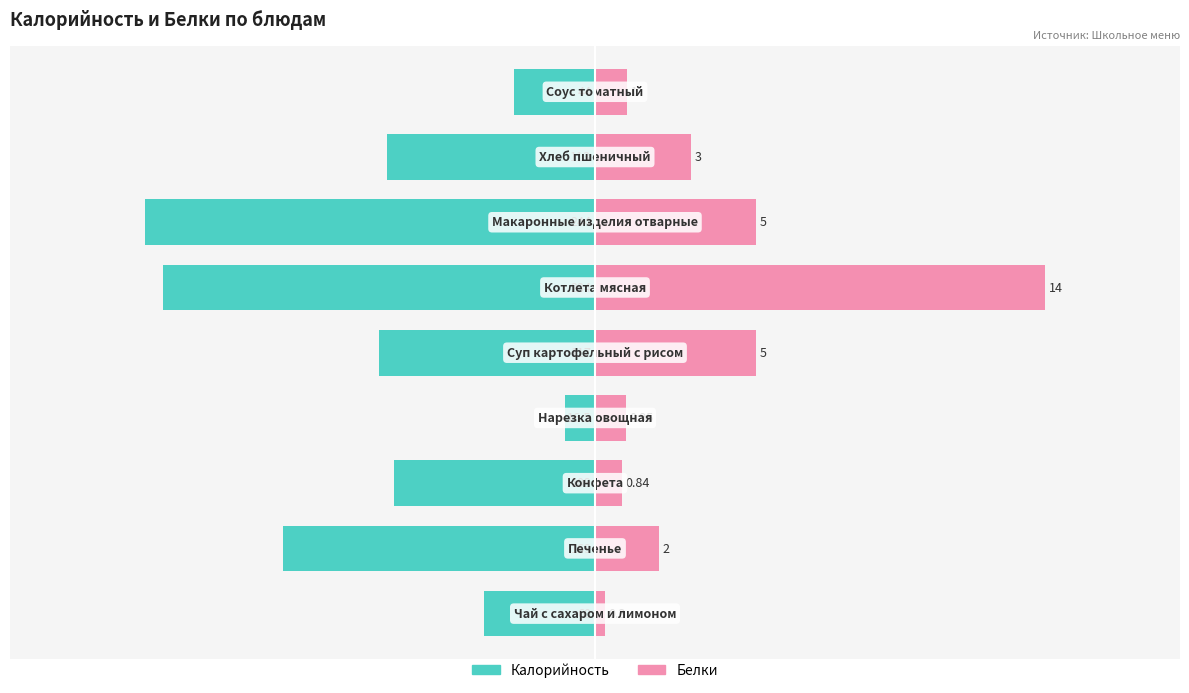

The value of Белки at 3 is 24.0. True or false?

False